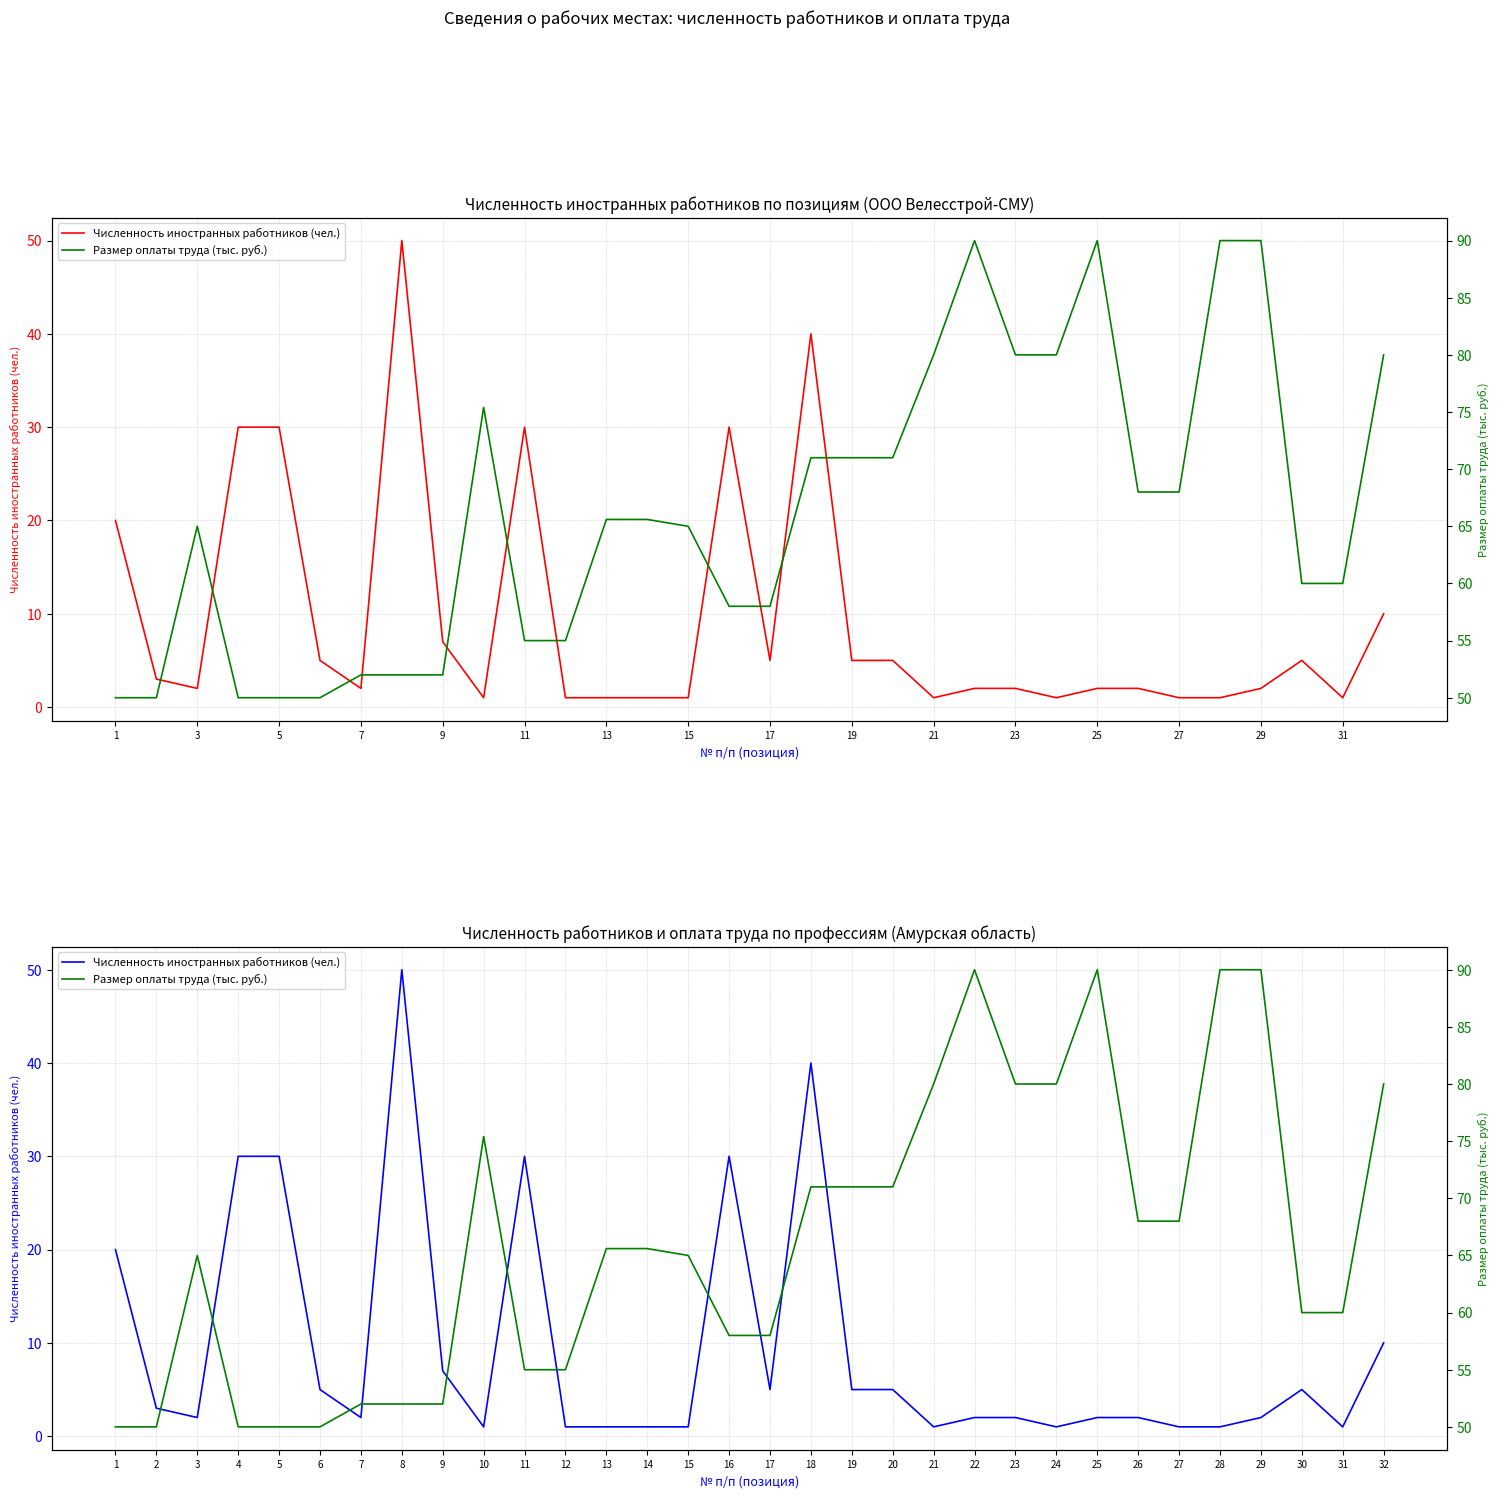

How many data points in Размер оплаты труда (тыс. руб.) are less than 65?

14